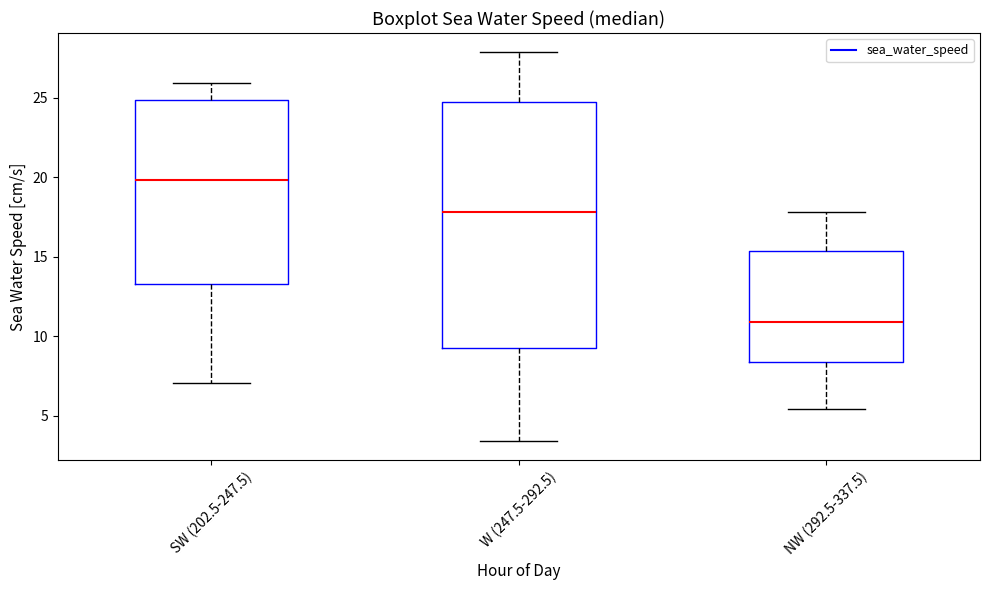

Which box's median line is the lowest?

NW (292.5-337.5)